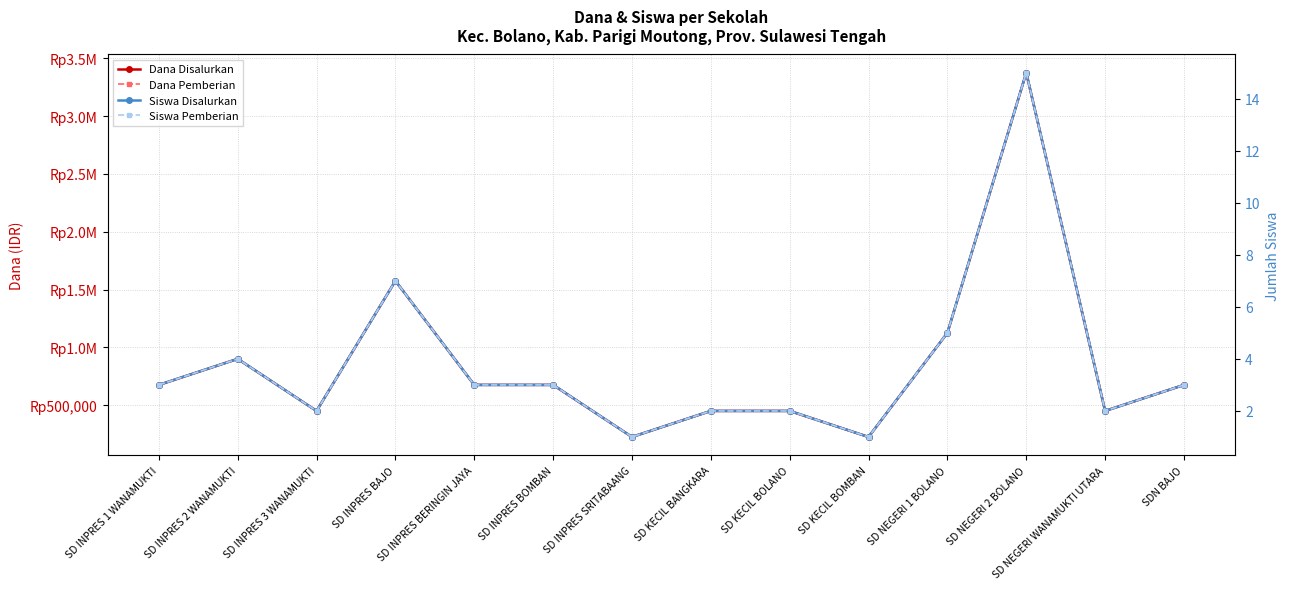

Is this an area chart (filled region under the line)?

No